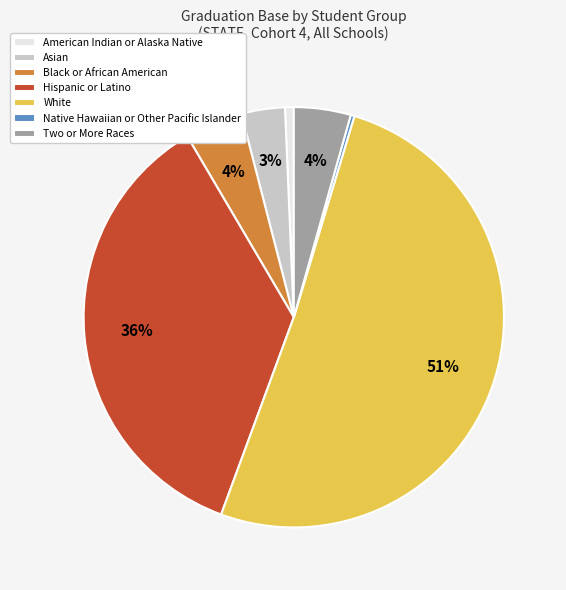

To the nearest percent, what percentage of the pie is Black or African American?

4%